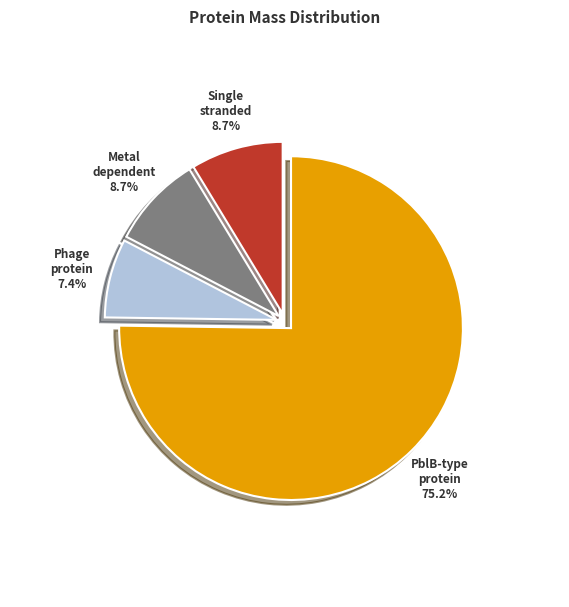

Does any single category account for the majority?

Yes